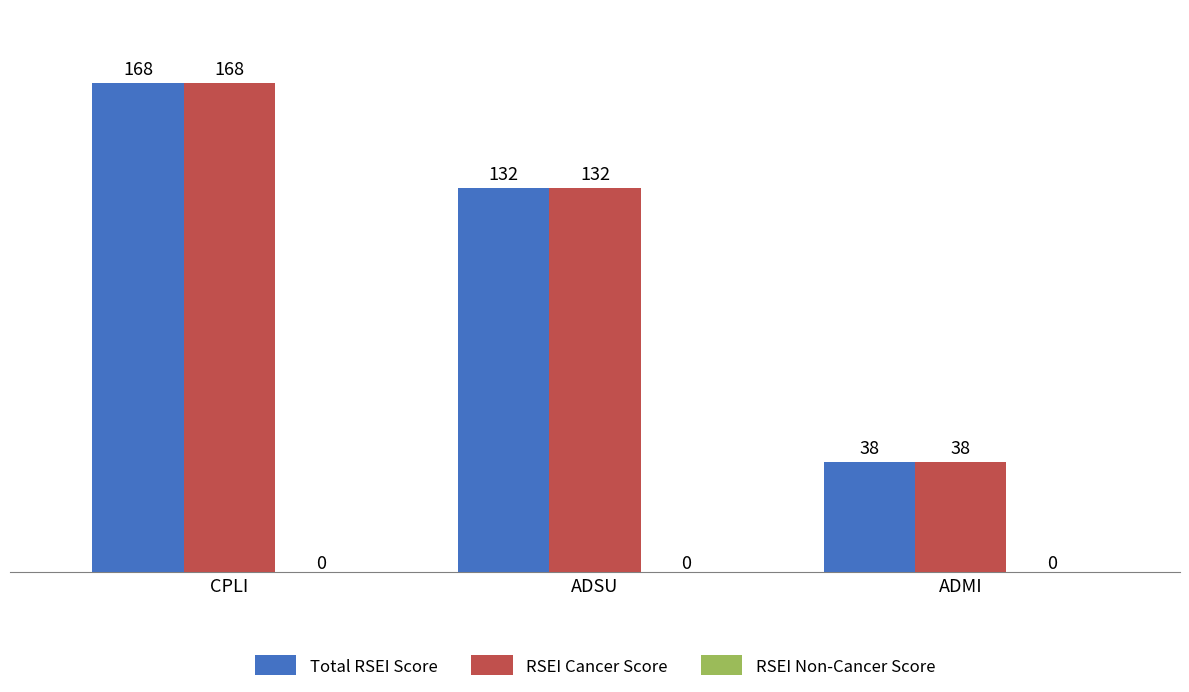

At which label does Total RSEI Score reach its peak?

CPLI